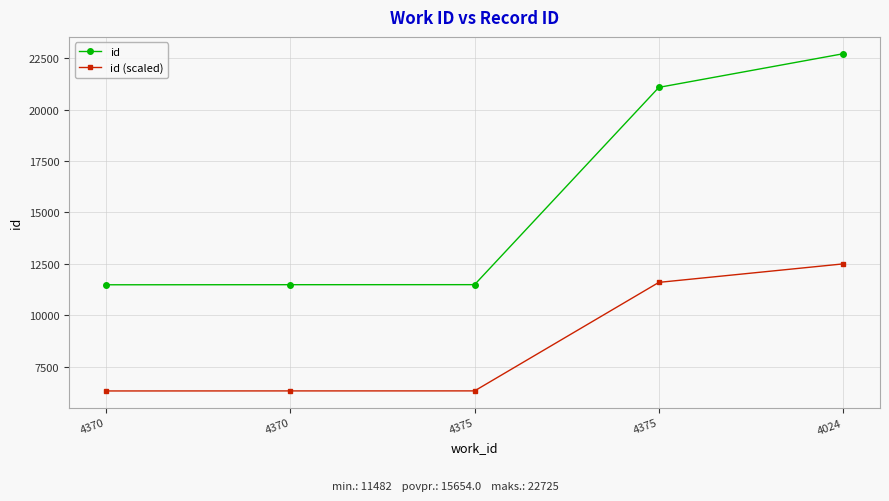

True or false: id (scaled) has a value of 21594.4 at 4024.

False